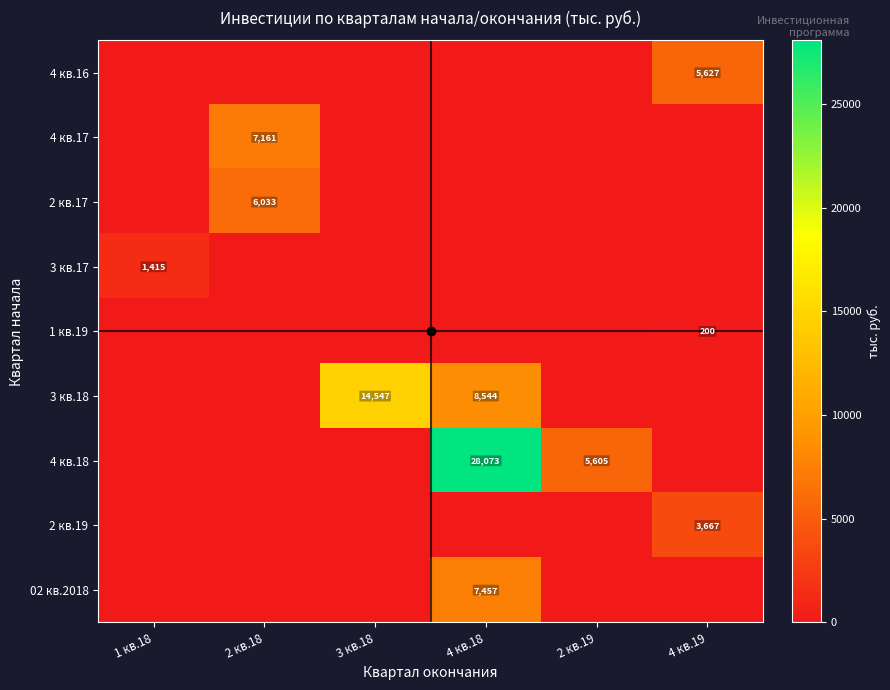

The 4 кв.17 series shows 7161.2 at 2 кв.18. True or false?

True